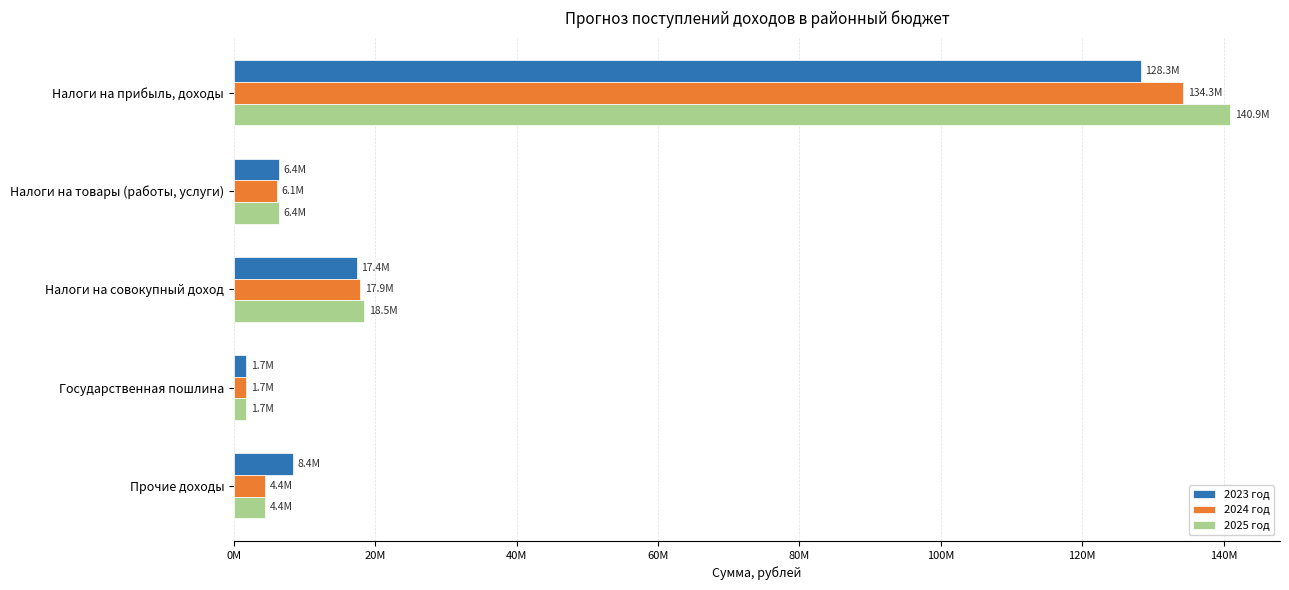

What are all the series names shown in the legend?

2023 год, 2024 год, 2025 год